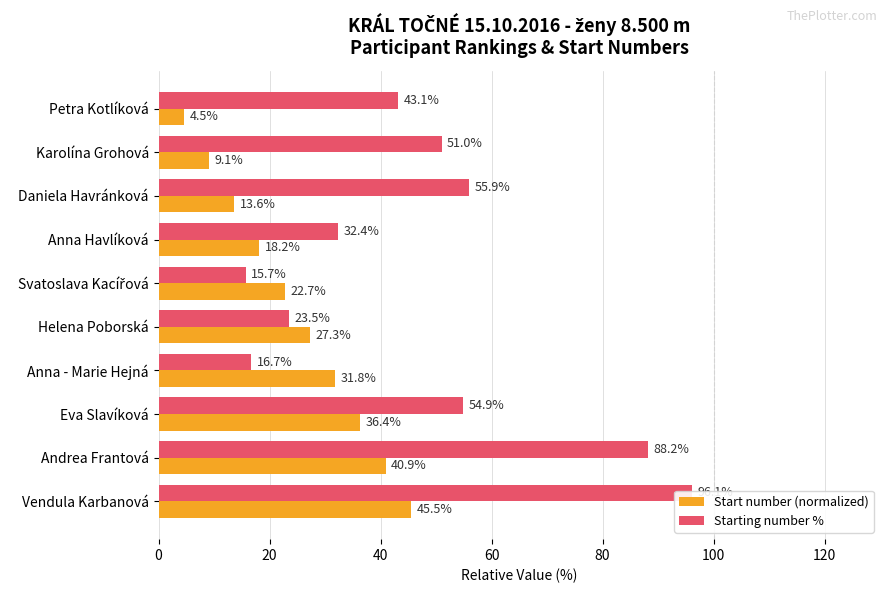

What is the sum of all Starting number % values?

477.5